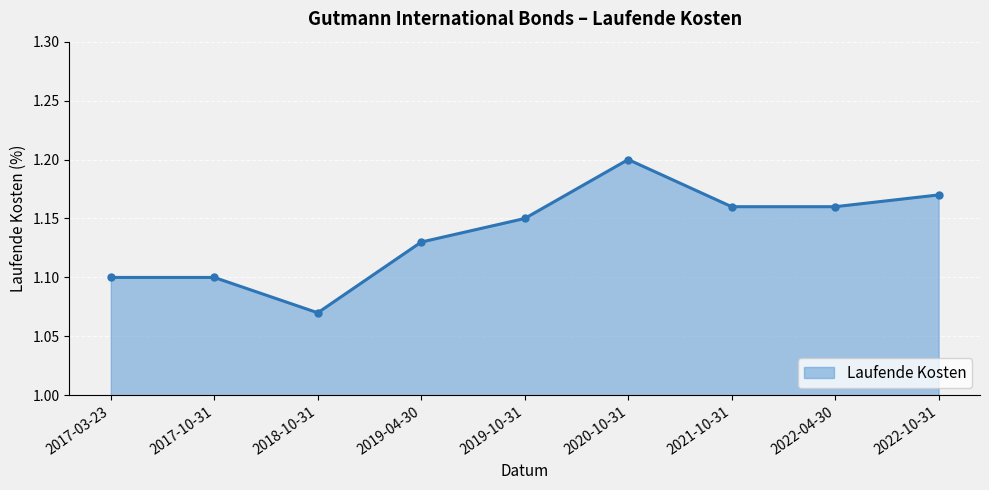

Count the values in the range 1 to 2.

9